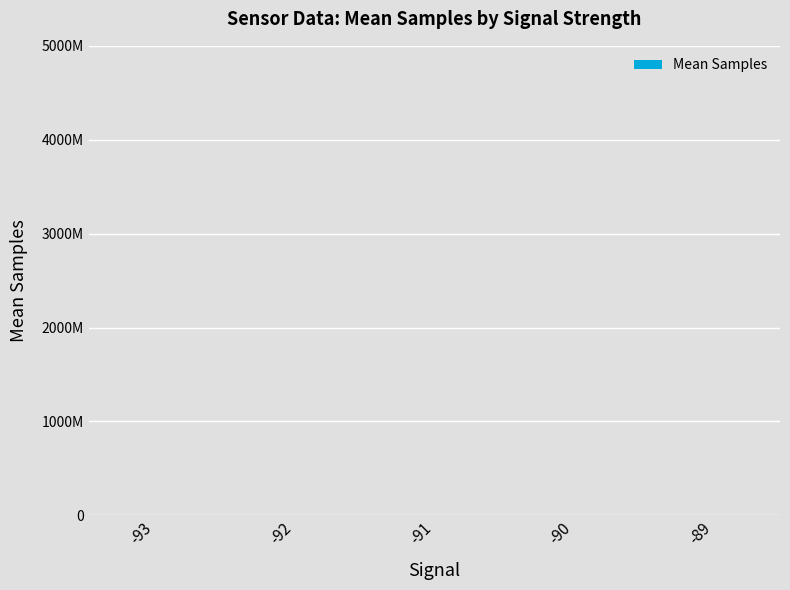

Reading right to left, extract all data points from this chart.

4798966.0	4793822.8	4799782.0	4798517.0	4788494.0